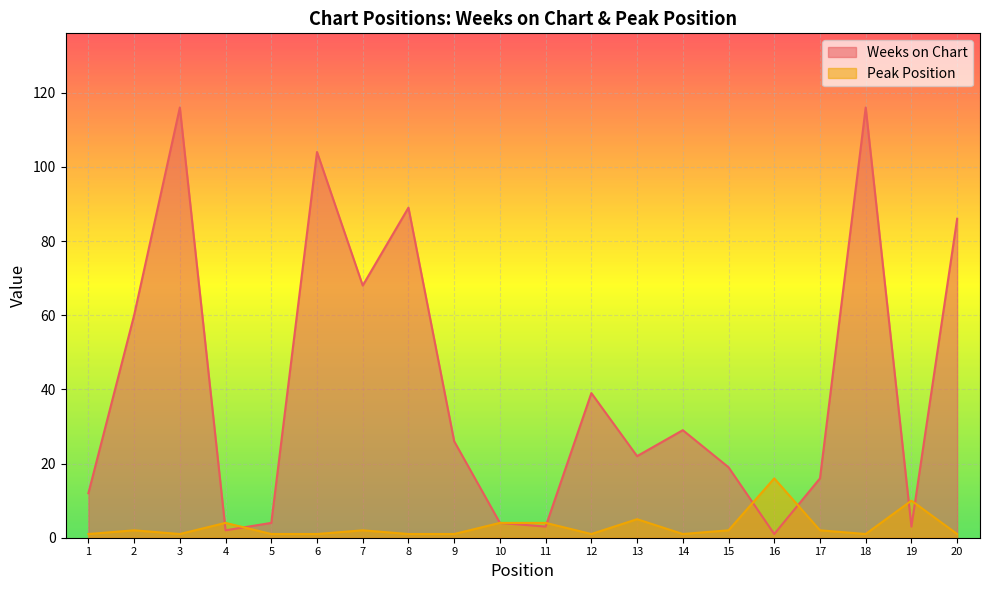

Does the chart display data point markers on the line(s)?

No